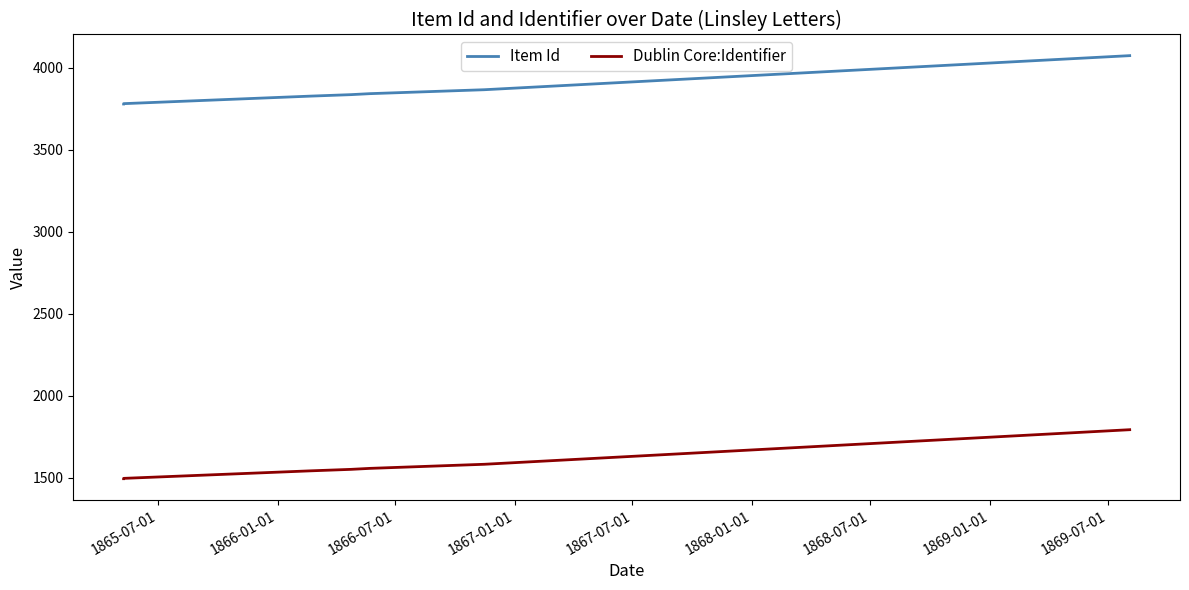

True or false: Item Id and Dublin Core:Identifier intersect in this chart.

False